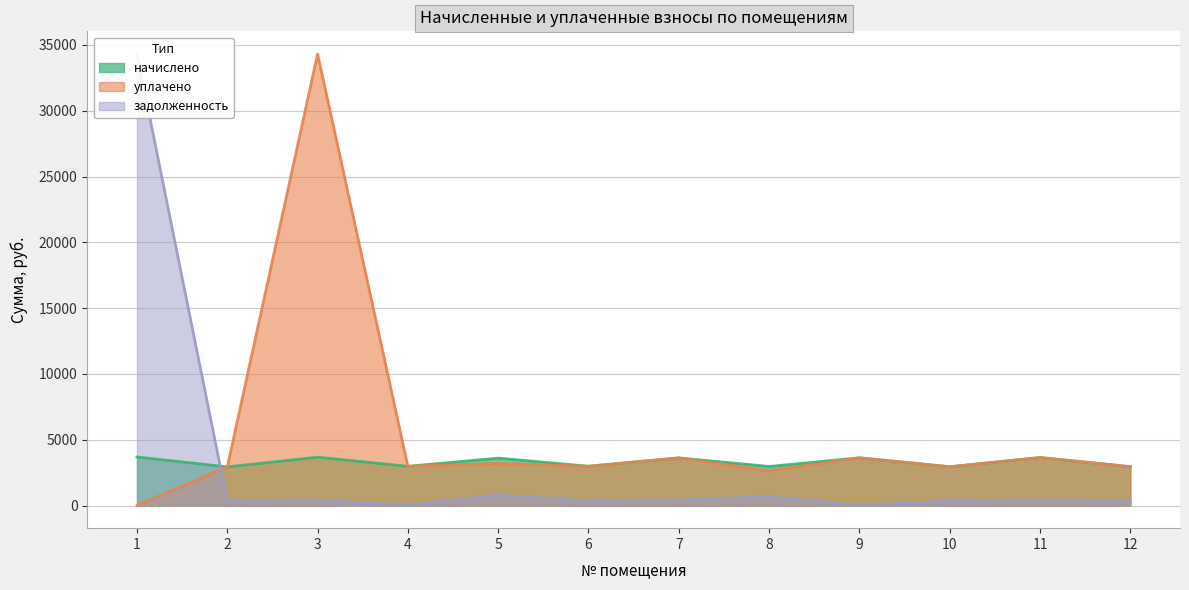

True or false: начислено and задолженность intersect in this chart.

True